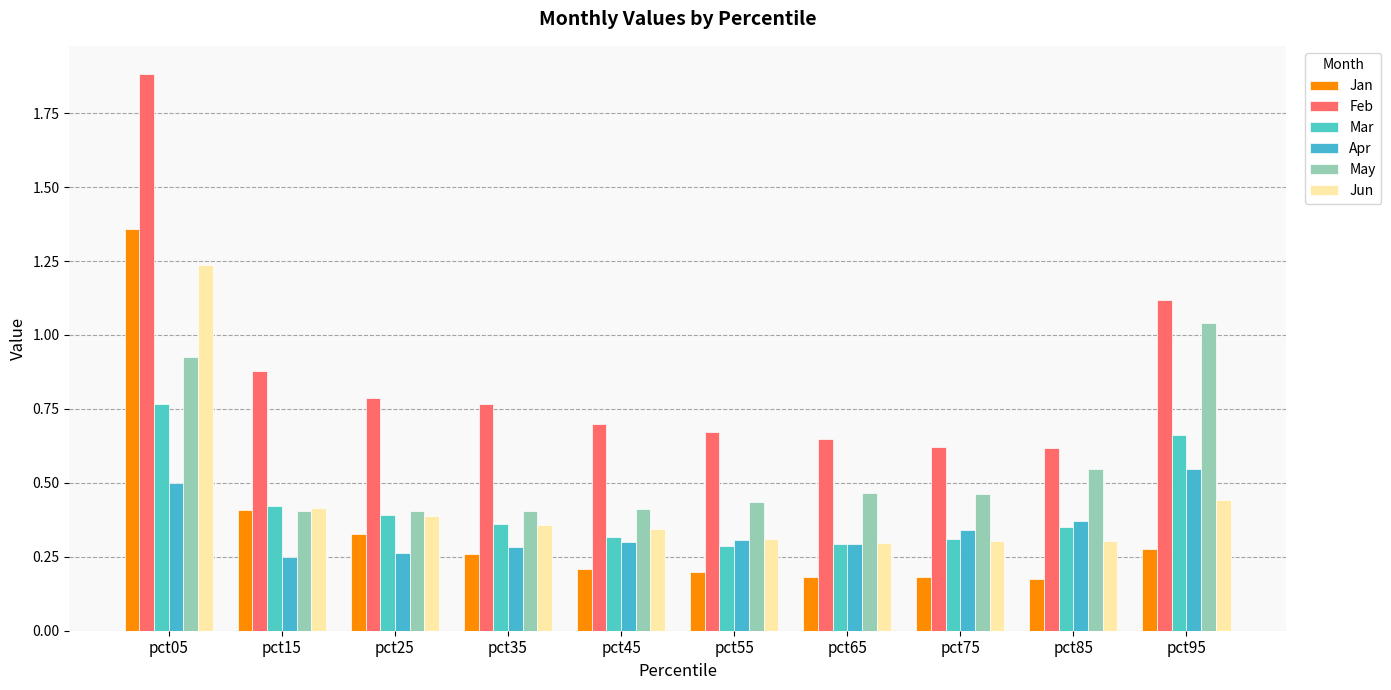

Which series has the largest range (max minus min)?

Feb